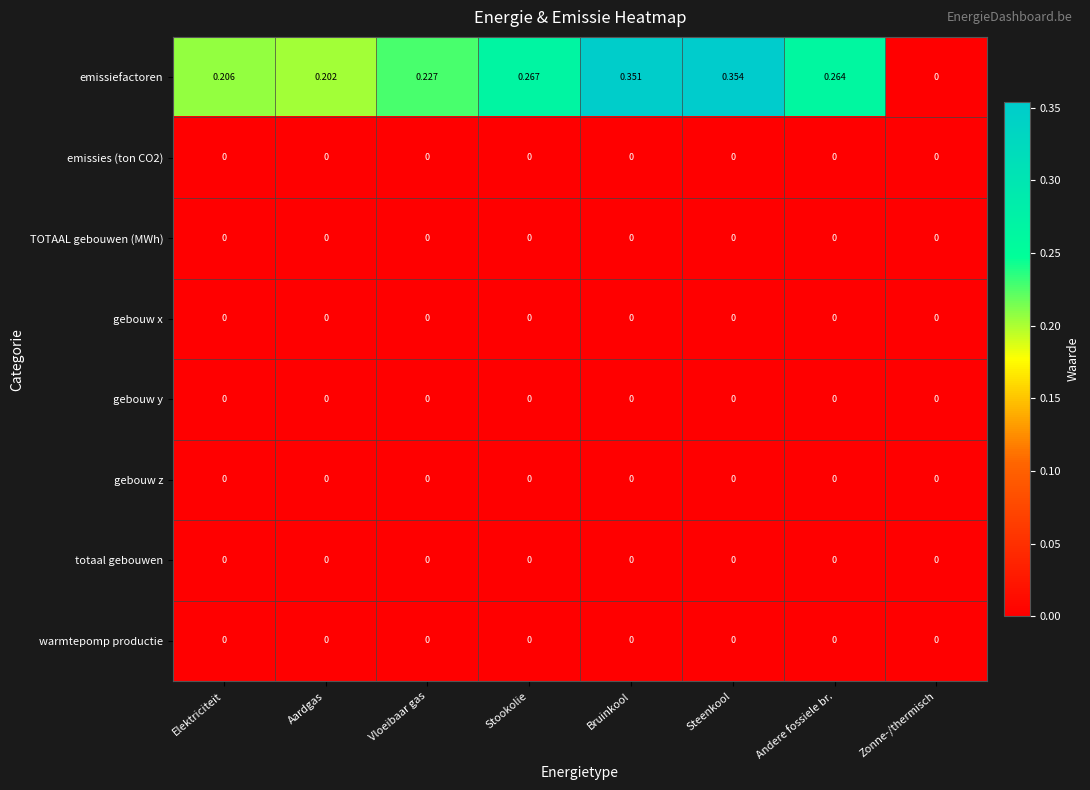

Which series has the widest spread of values?

emissiefactoren